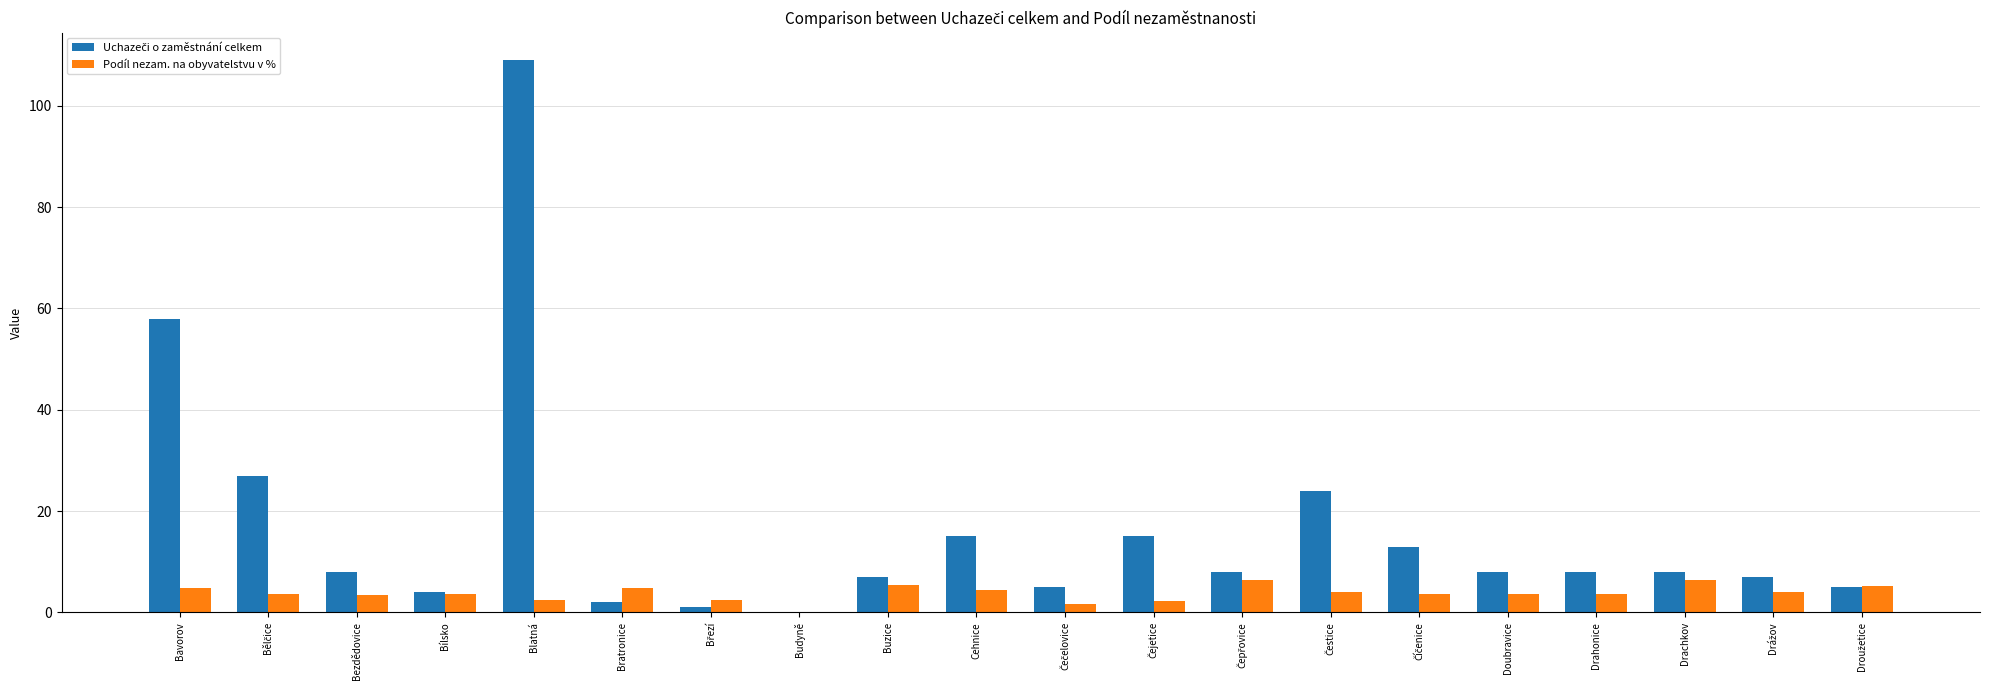

At which label does Podíl nezam. na obyvatelstvu v % first exceed 3?

Bavorov